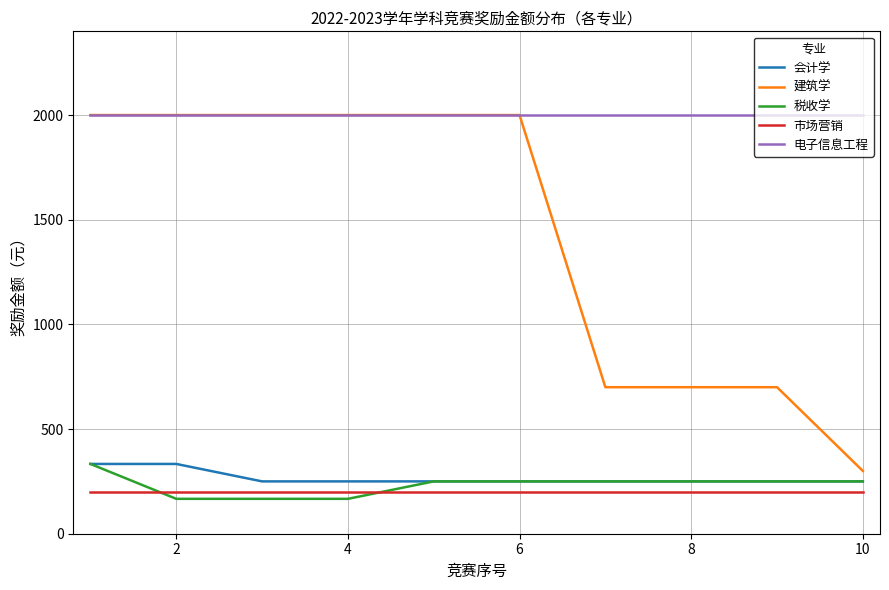

True or false: 会计学 and 电子信息工程 intersect in this chart.

False